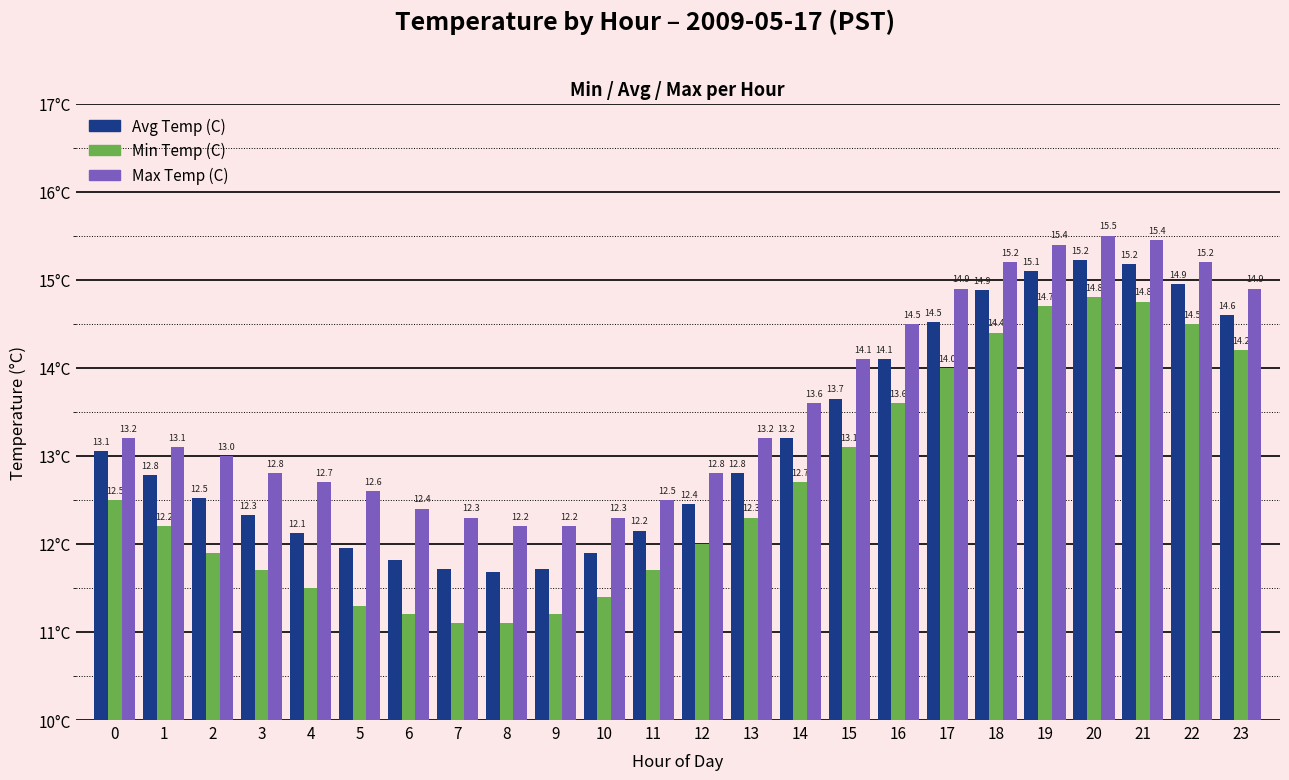

Between 5 and 10, which series saw the biggest shift?

Max Temp (C)